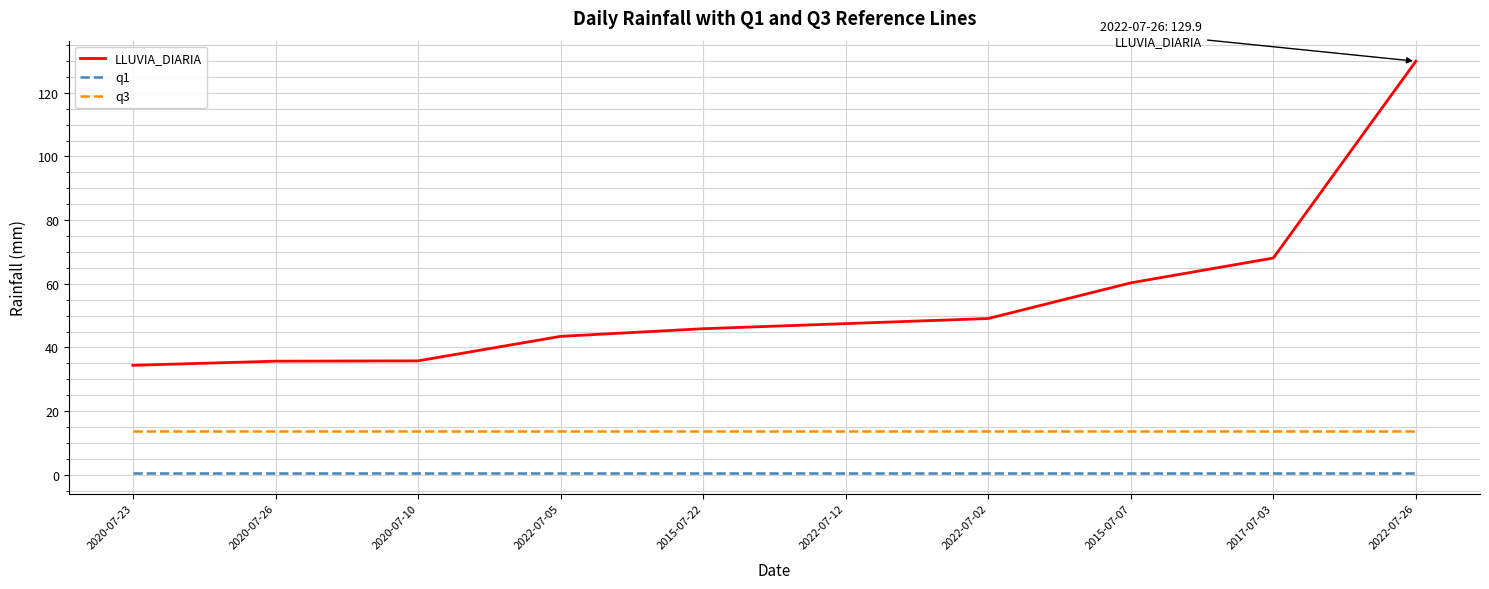

Is the value of q3 at 2020-07-23 greater than the value of LLUVIA_DIARIA at 2017-07-03?

No